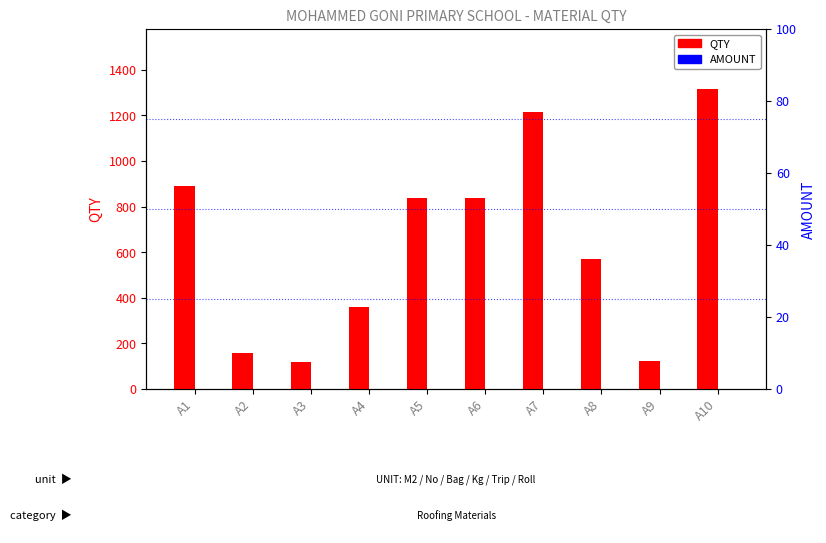

At which category is the sum across all series the highest?

A10